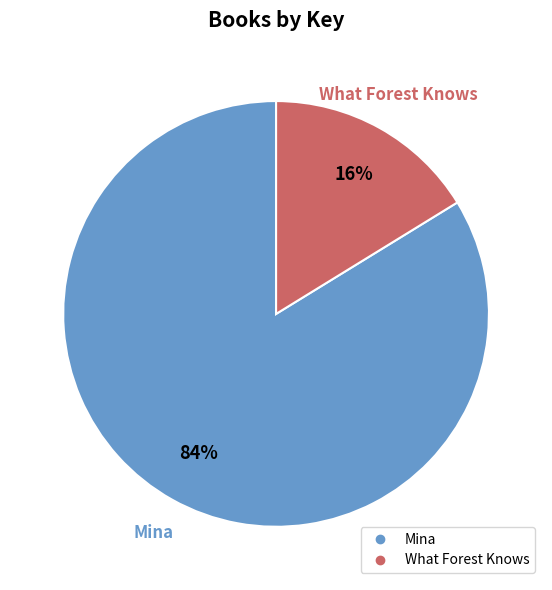

How many segments does this pie chart have?

2